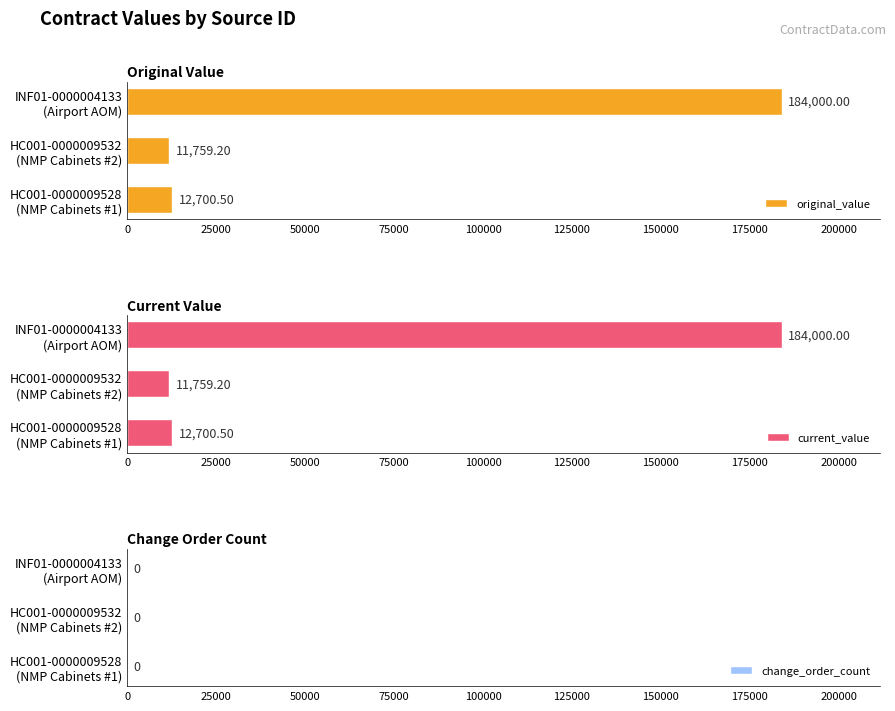

What is the difference between the maximum and minimum values in the original_value series?

172240.8